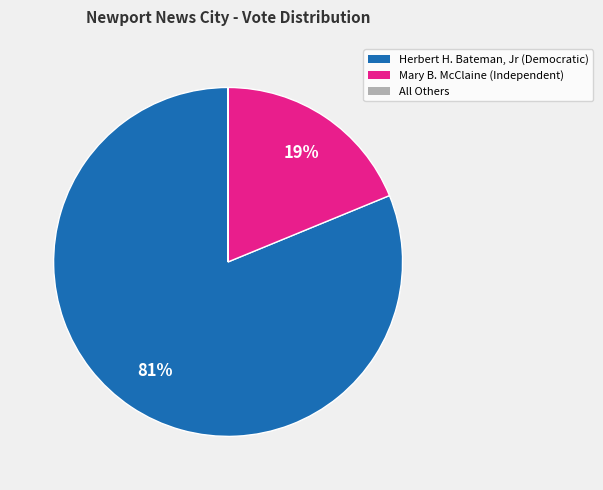

To the nearest percent, what percentage of the pie is Herbert H. Bateman, Jr (Democratic)?

81%